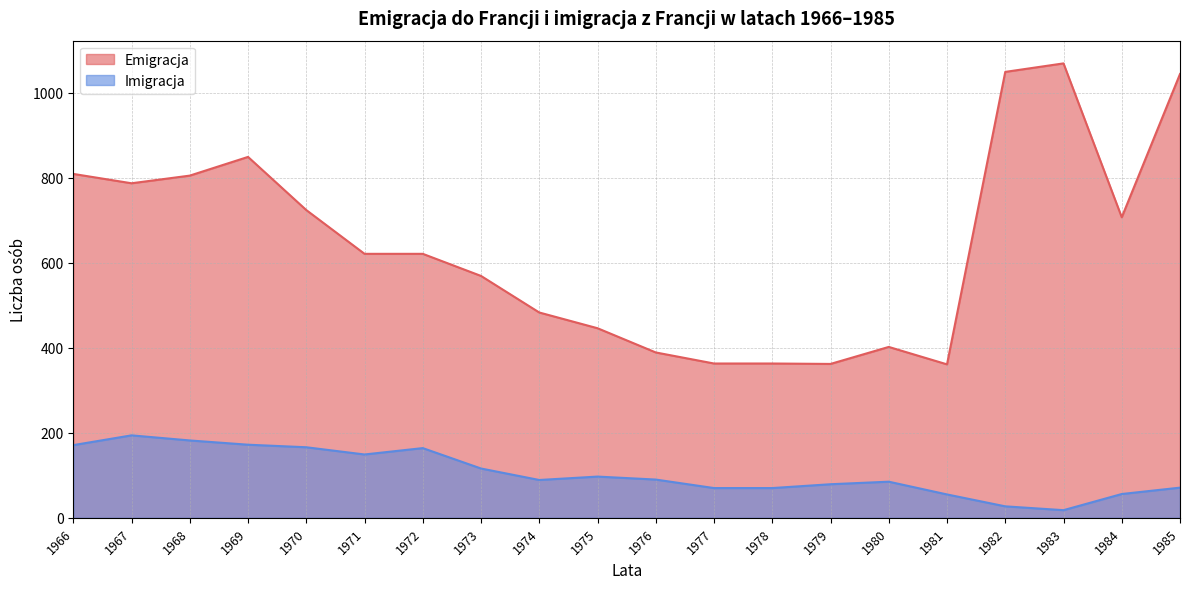

What is the value of the Imigracja point at the 15th from the left?

85